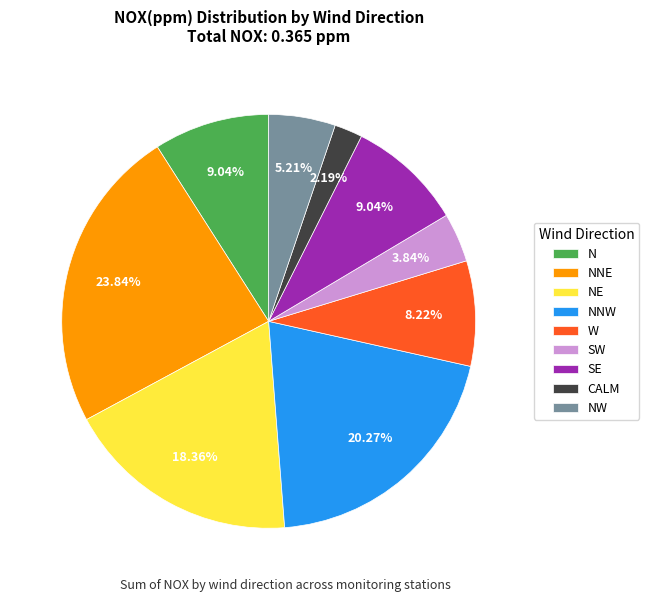

To the nearest percent, what portion does SE represent?

9%